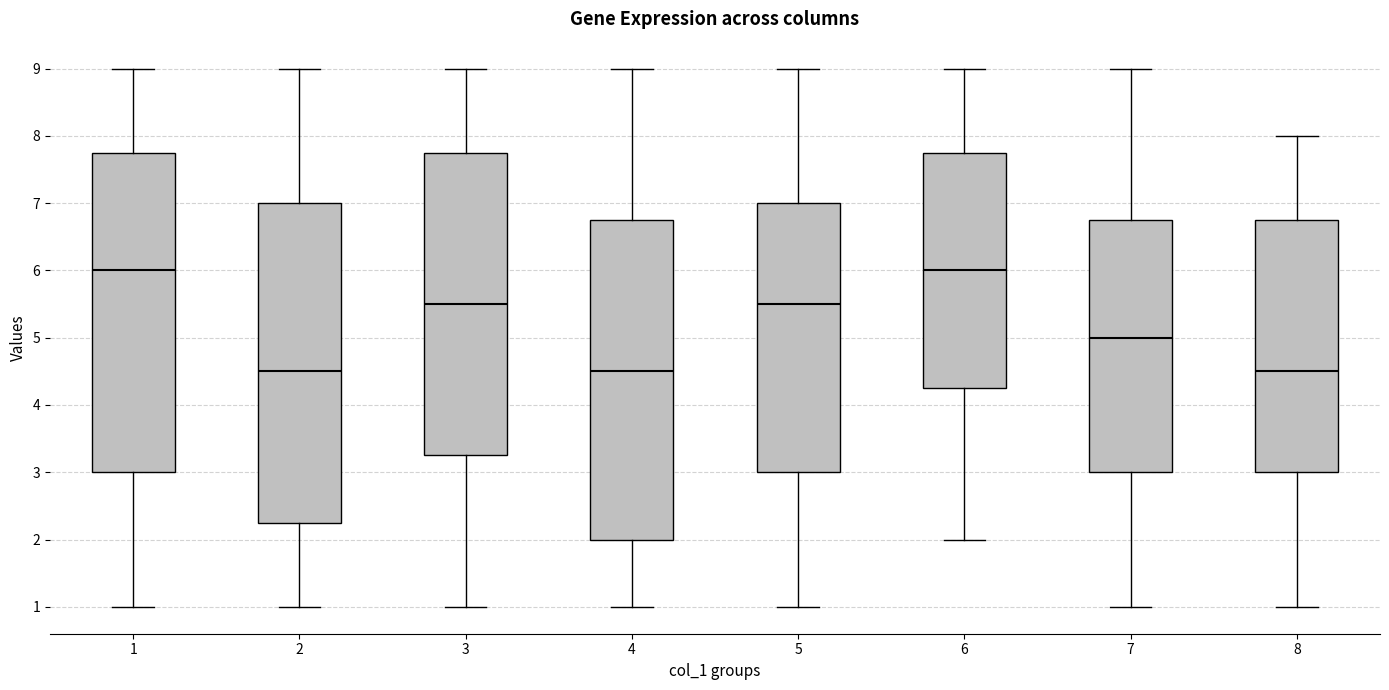

Reading left to right, transcribe this box plot: for each box, give where its median line is, the range the box spans, and where its two whiskers end, as read against the y-axis. The values are not printed on the chart, so give them approximately, as read against the axis.

1: median 6.0, box 3.0 to 7.8, whiskers 1.0 to 9.0
2: median 4.5, box 2.3 to 7.0, whiskers 1.0 to 9.0
3: median 5.5, box 3.3 to 7.8, whiskers 1.0 to 9.0
4: median 4.5, box 2.0 to 6.8, whiskers 1.0 to 9.0
5: median 5.5, box 3.0 to 7.0, whiskers 1.0 to 9.0
6: median 6.0, box 4.3 to 7.8, whiskers 2.0 to 9.0
7: median 5.0, box 3.0 to 6.8, whiskers 1.0 to 9.0
8: median 4.5, box 3.0 to 6.8, whiskers 1.0 to 8.0